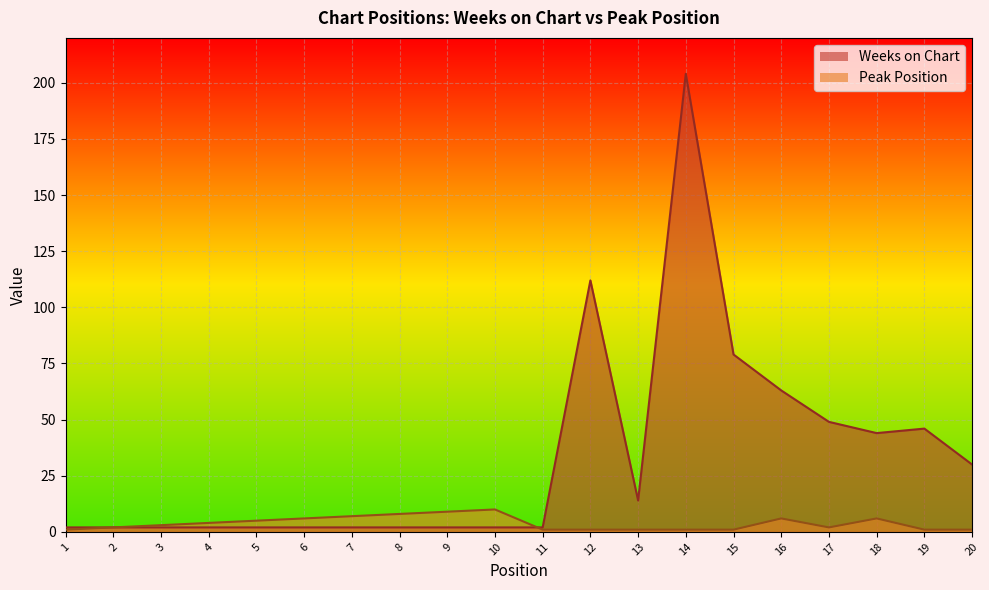

How many series are shown in this chart?

2